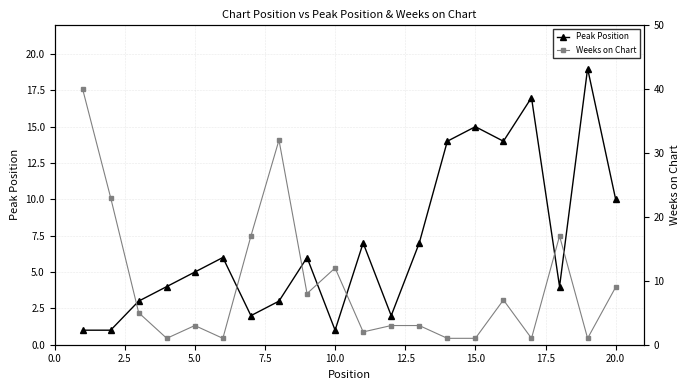

True or false: Peak Position has a value of 15 at 15.0.

True